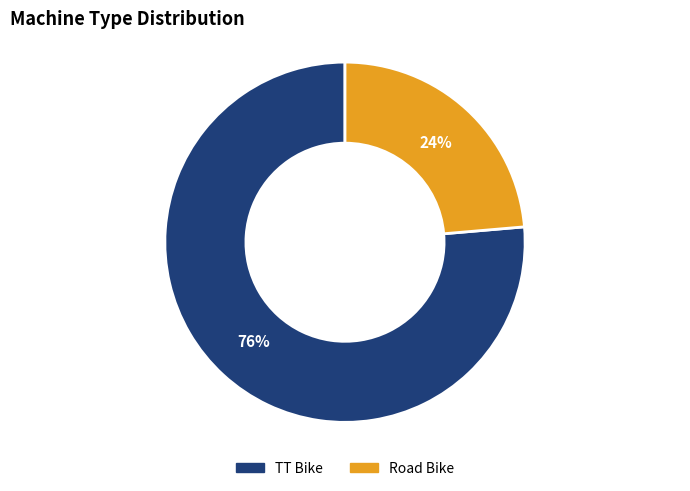

Between Road Bike and TT Bike, which is larger?

TT Bike